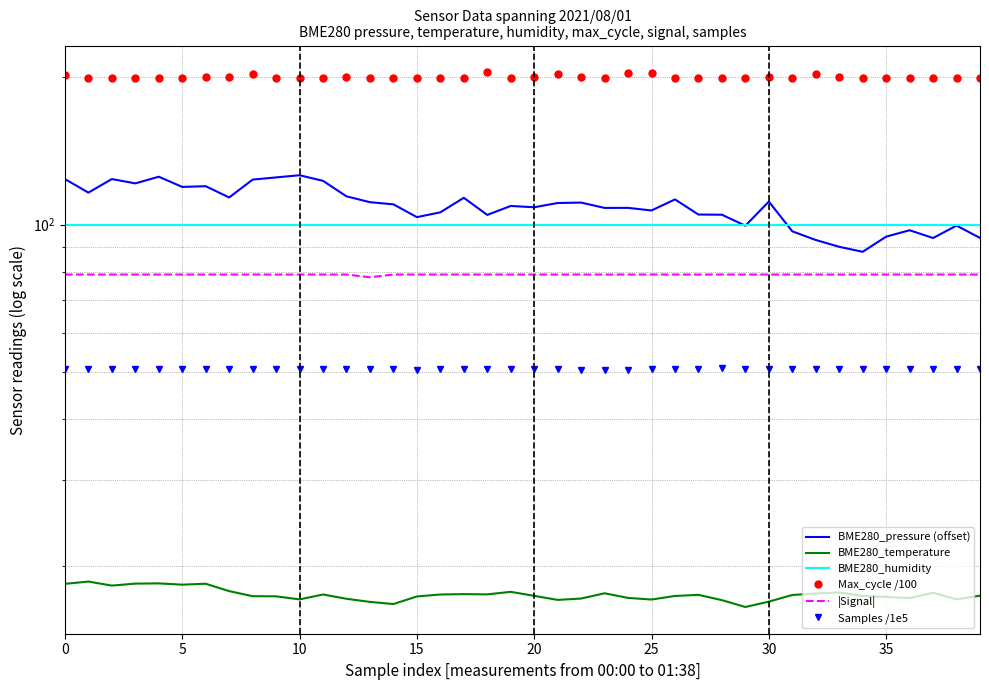

What is the total value across all series at 15?

568.7